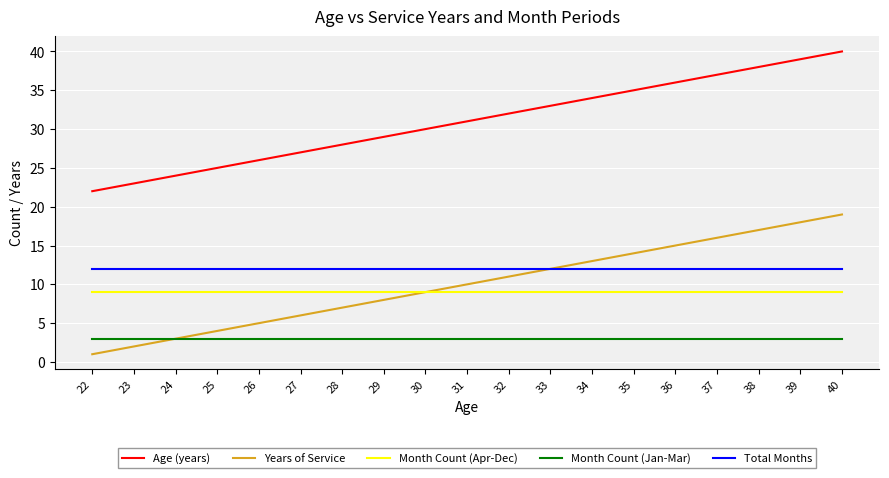

List the series in order of their peak value, highest first.

Age (years), Years of Service, Total Months, Month Count (Apr-Dec), Month Count (Jan-Mar)